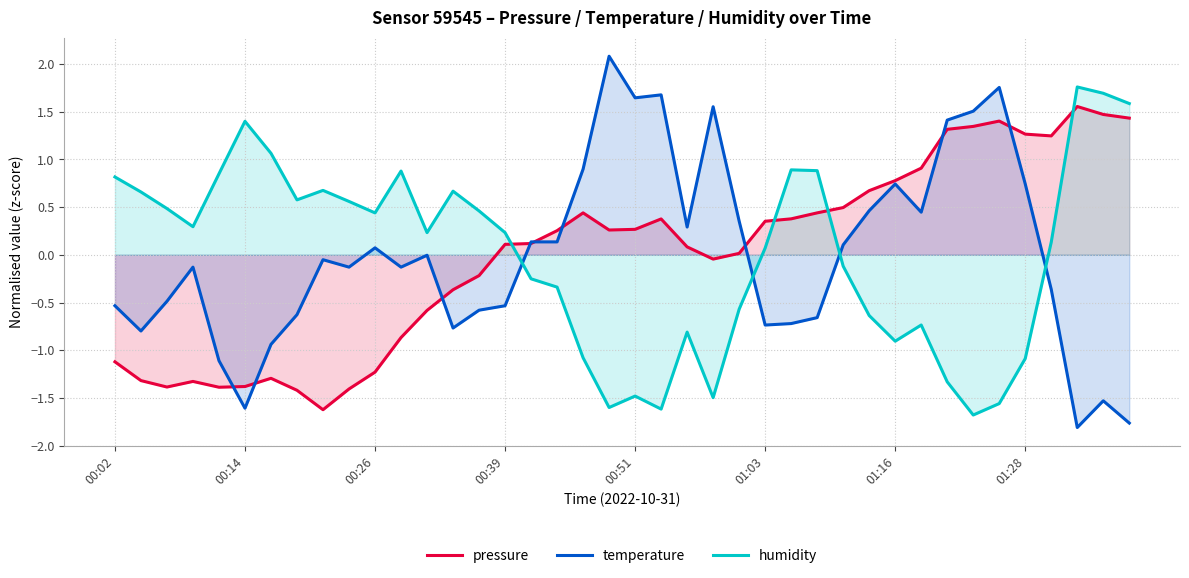

List the series in order of their peak value, highest first.

temperature, humidity, pressure